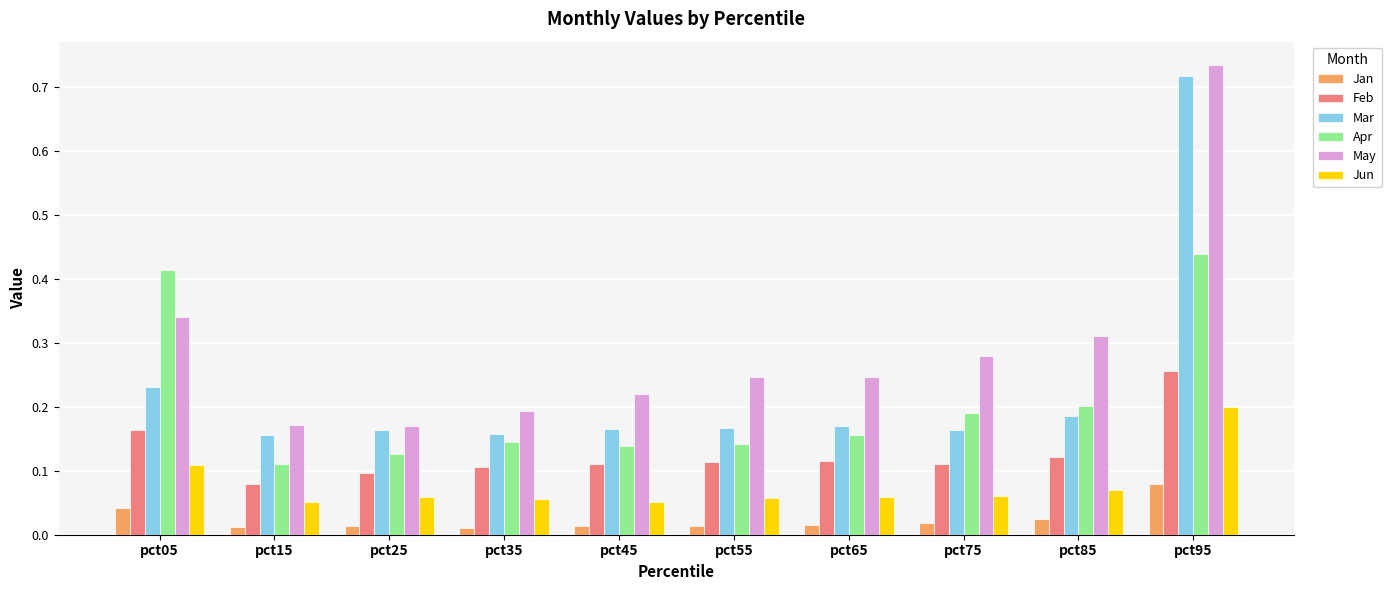

True or false: Jun has a value of 0.0 at pct85.

False